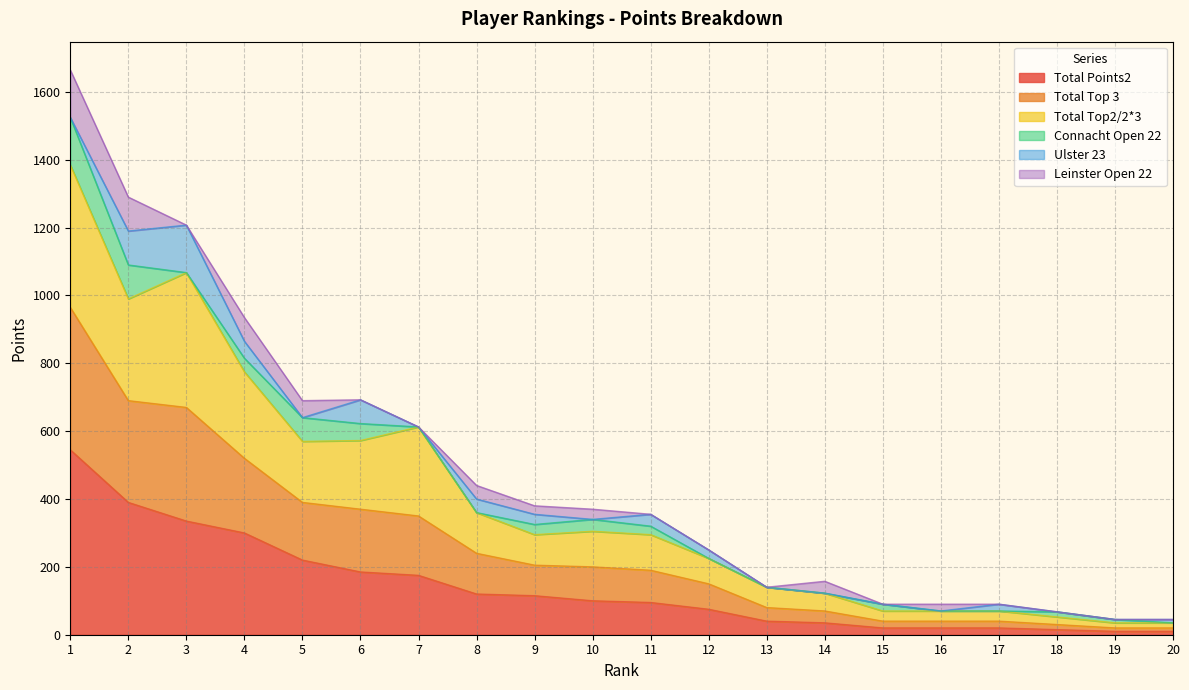

What is the maximum value for Total Points2?

545.0